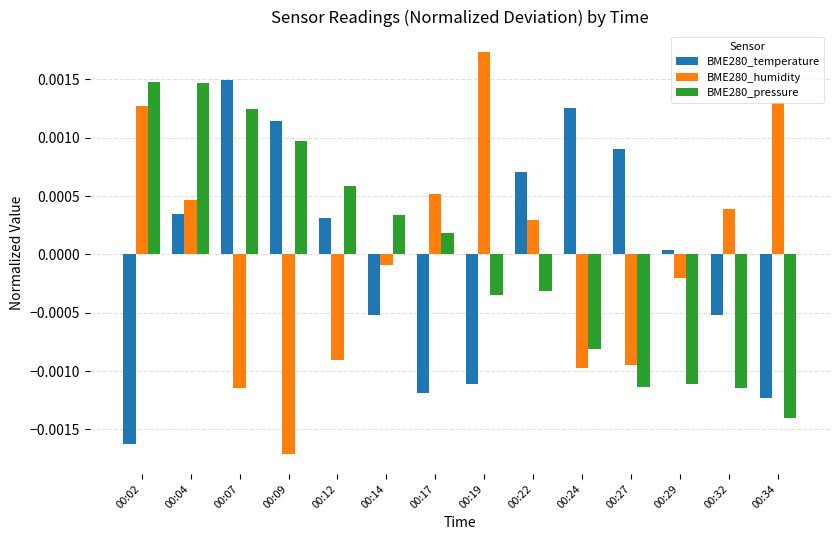

The value of BME280_pressure at 00:22 is -0.0. True or false?

True